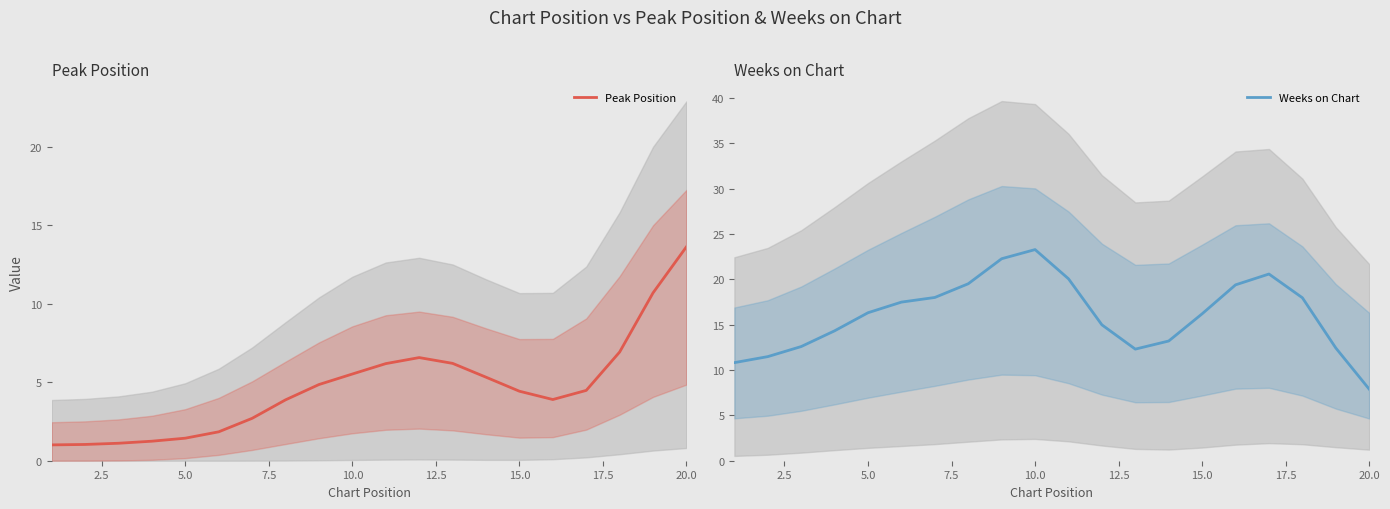

At how many categories does at least one series exceed 7?

20